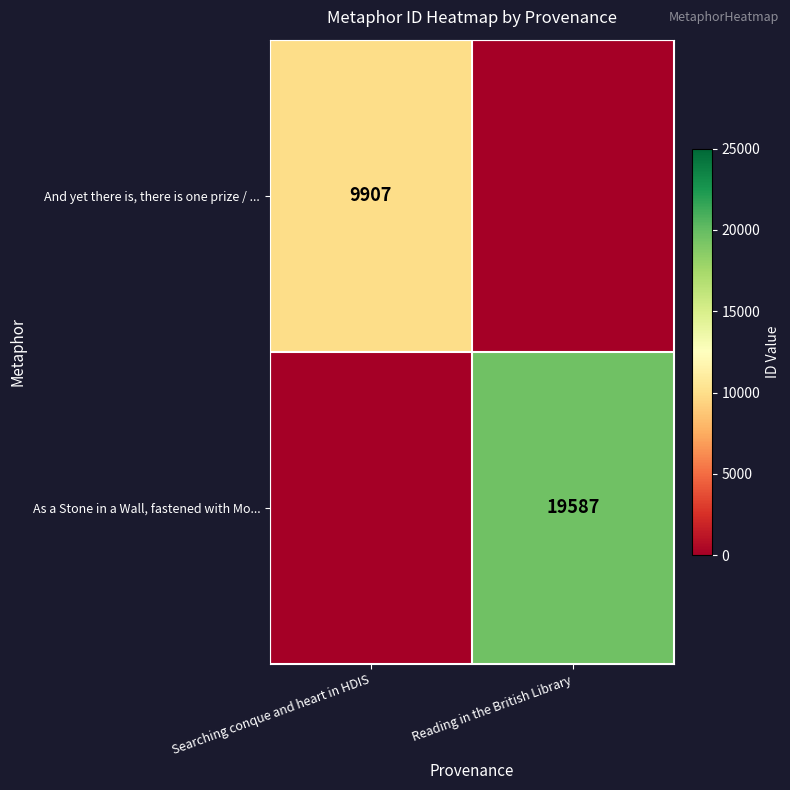

The And yet there is, there is one prize / ... series shows 4093 at Searching conque and heart in HDIS. True or false?

False